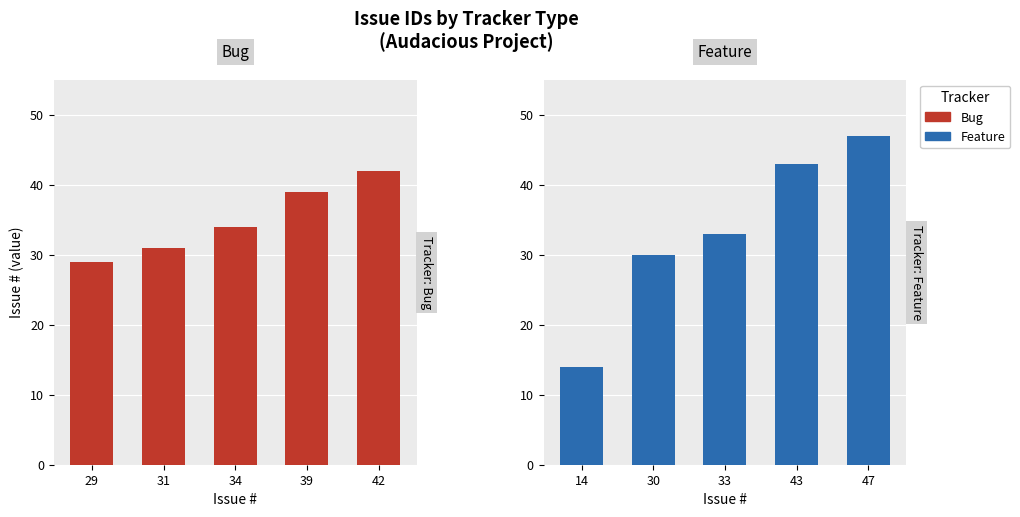

Which series has the largest range (max minus min)?

Feature